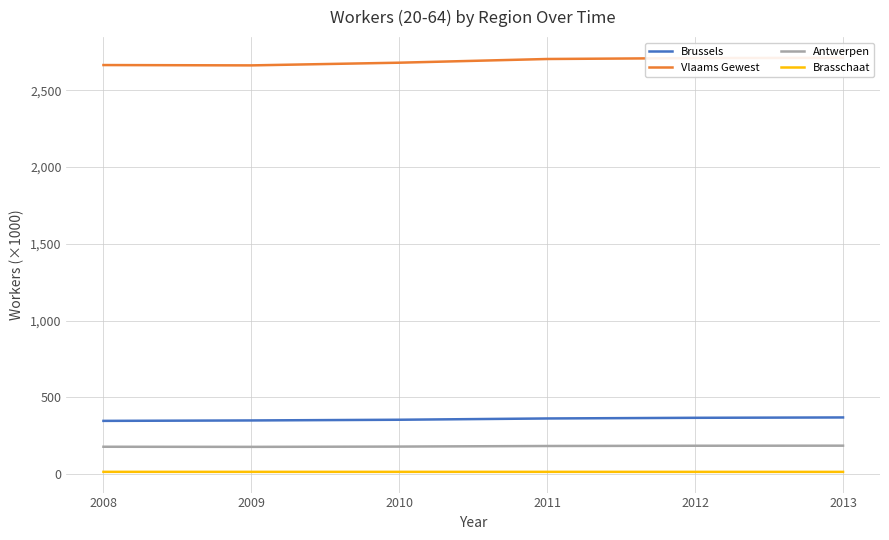

Between 2009 and 2012, which is larger?

2012